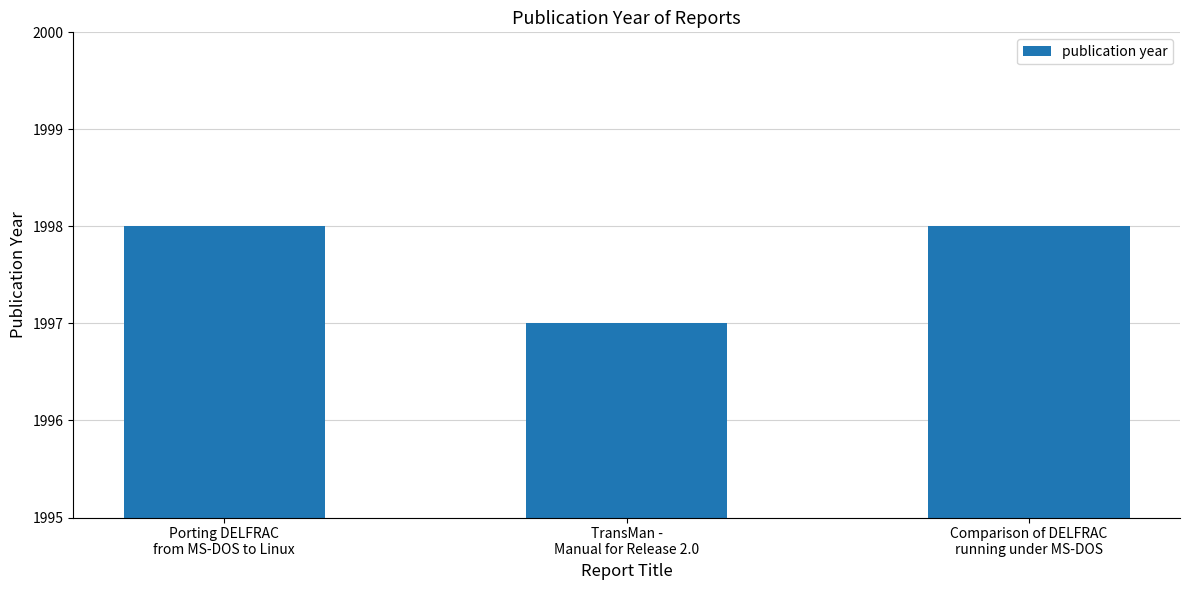

Count the values in the range 1997 to 1998.

3